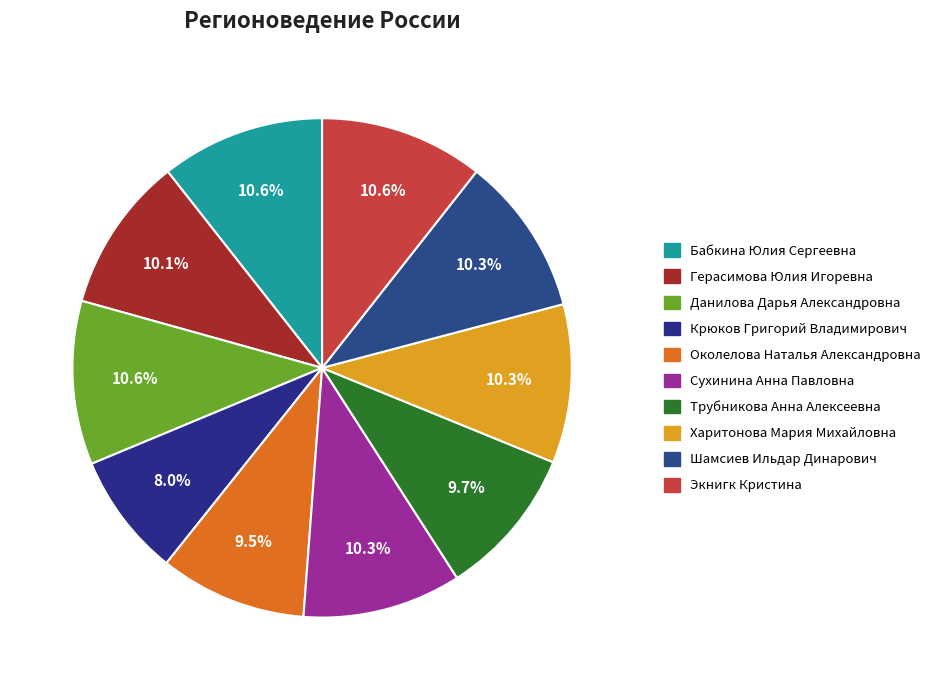

To the nearest percent, what is the combined percentage of Крюков Григорий Владимирович and Герасимова Юлия Игоревна?

18%